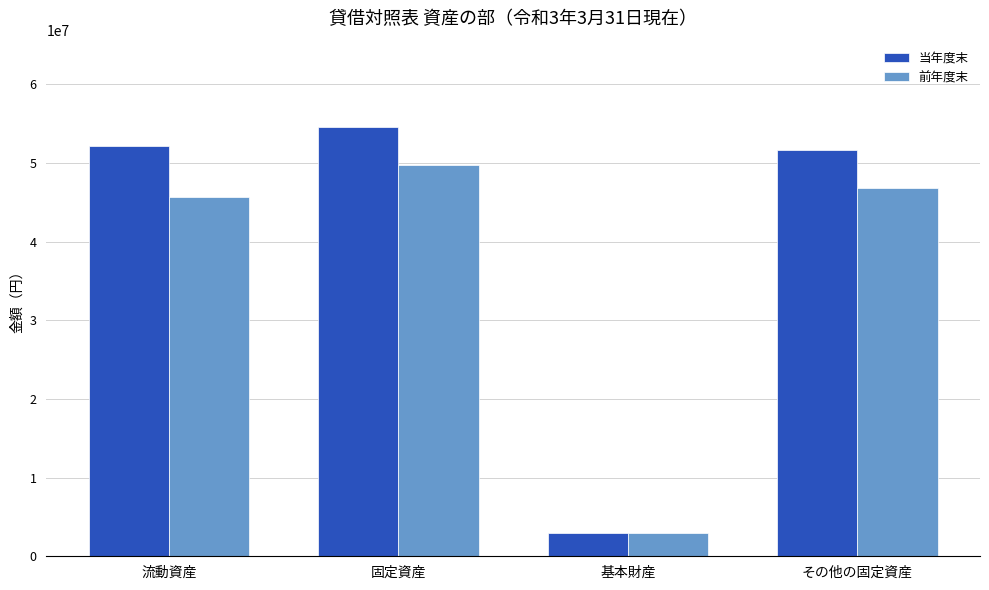

What is the spread (max minus min) of values at その他の固定資産?

4842067